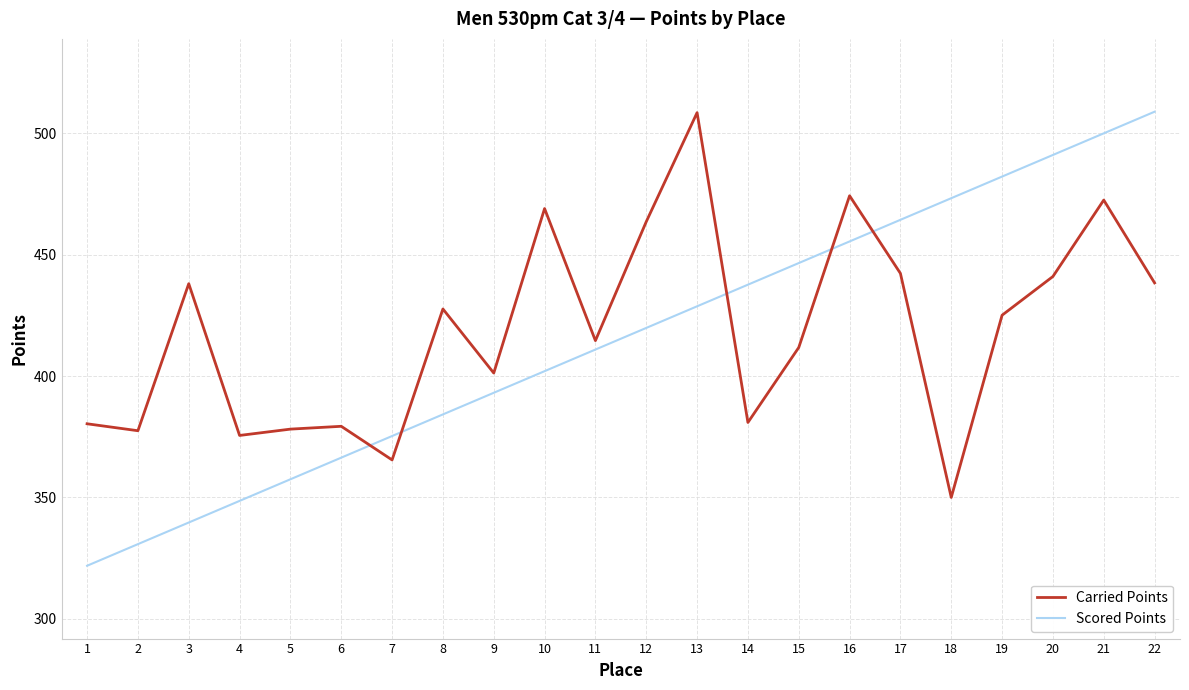

Where is the first local maximum for Carried Points?

3